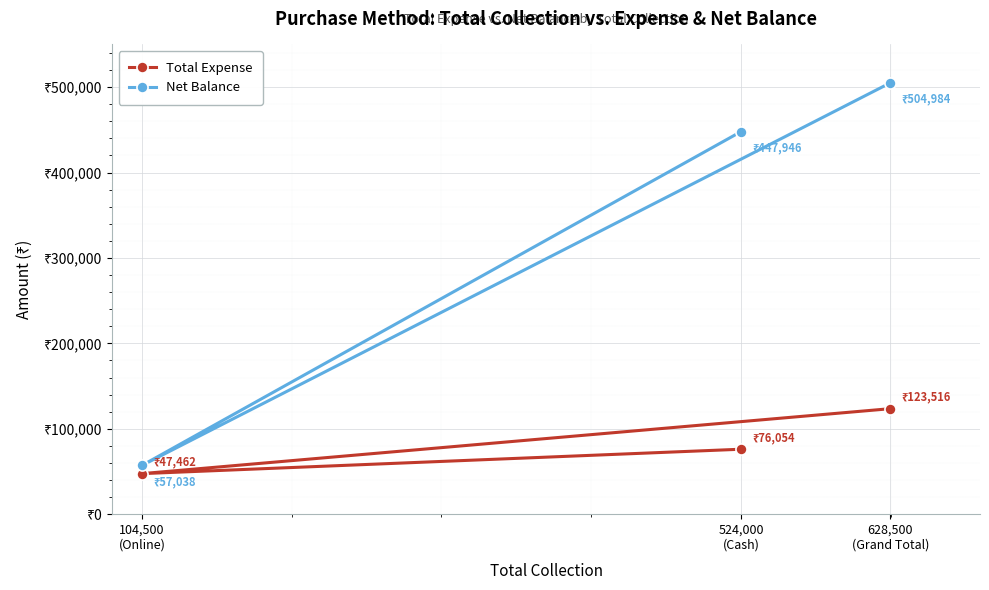

What is the spread (max minus min) of values at 524,000
(Cash)?

371892